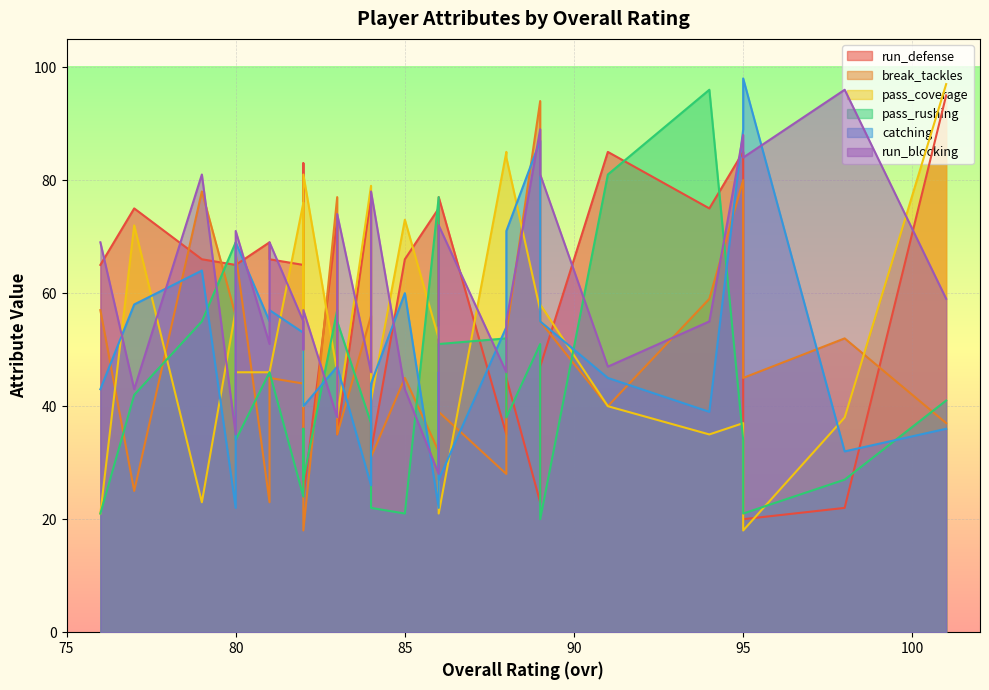

What is the value of the catching point at the 20th from the left?

40